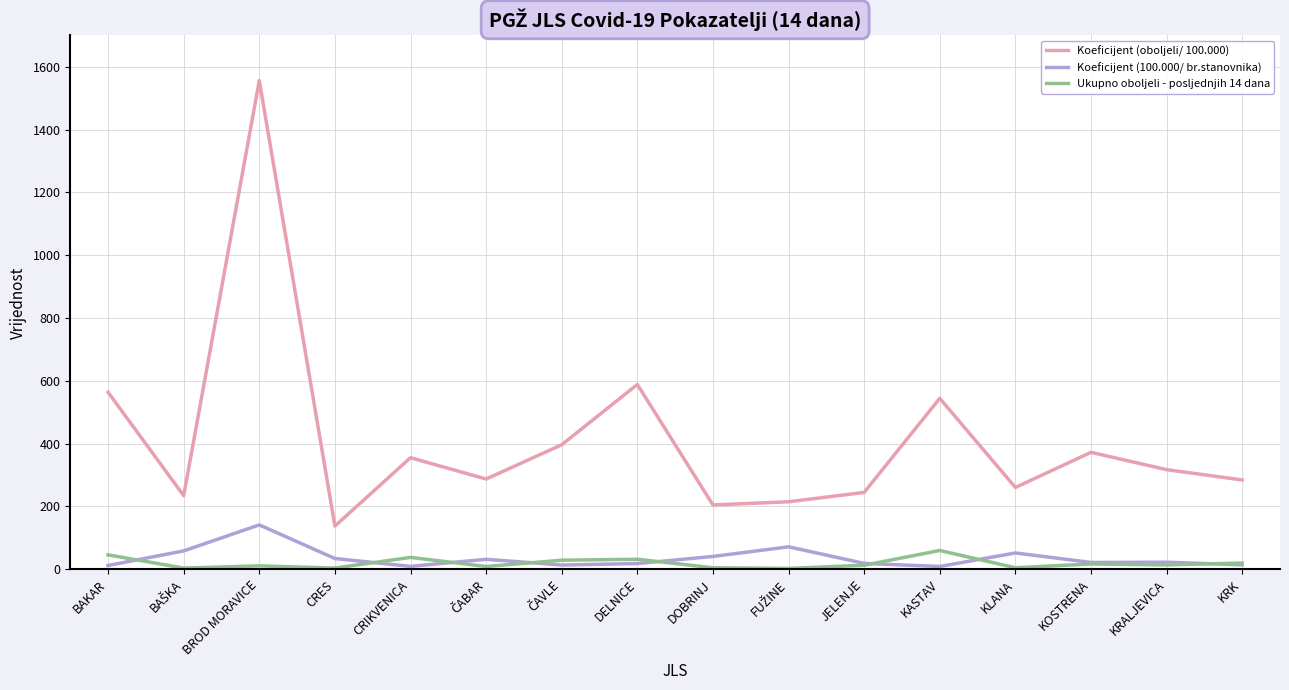

Which series has the largest range (max minus min)?

Koeficijent (oboljeli/ 100.000)